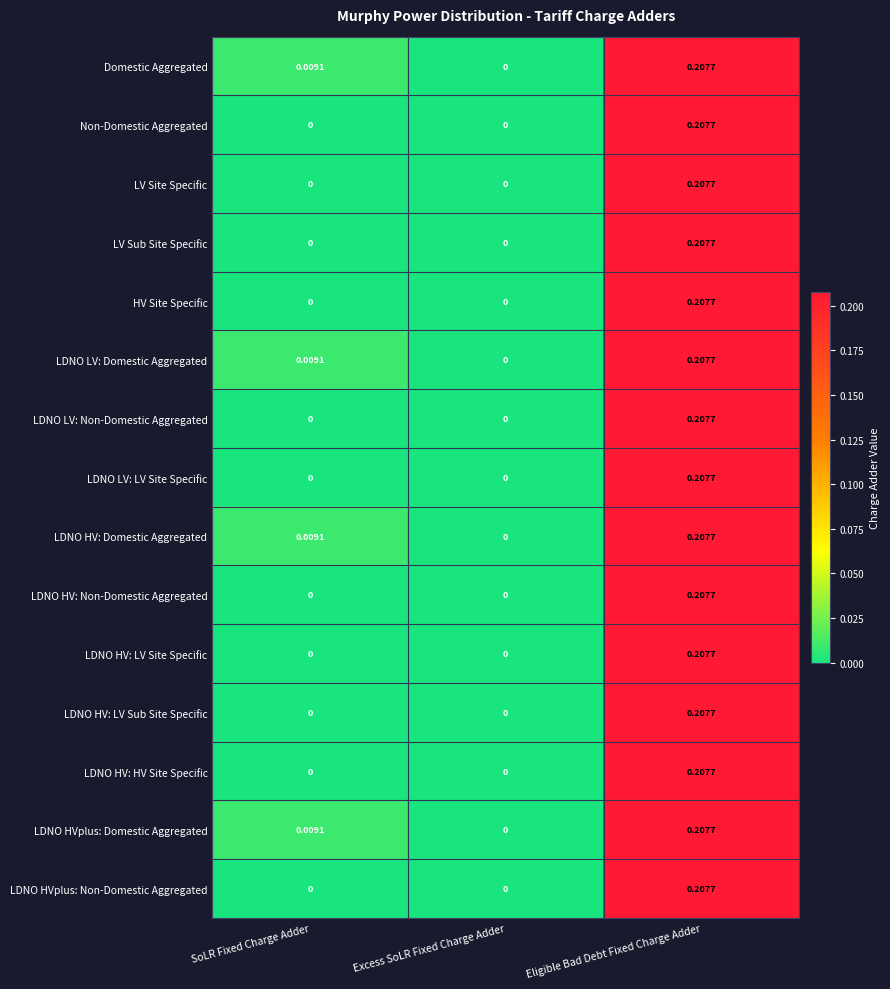

At which label does LV Site Specific reach its peak?

Eligible Bad Debt Fixed Charge Adder